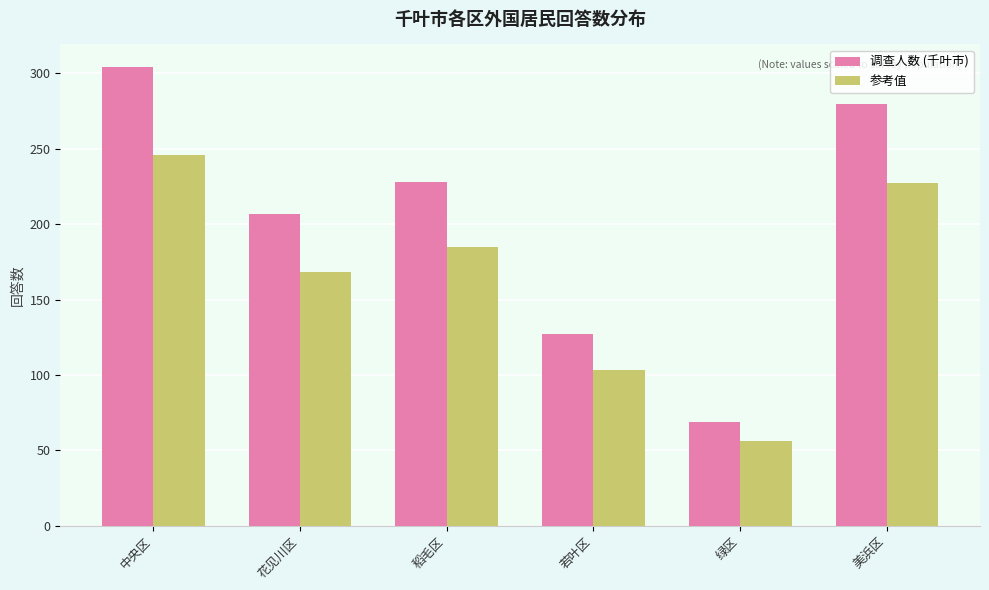

What is the value of the 调查人数 (千叶市) bar at the 4th from the left?

127